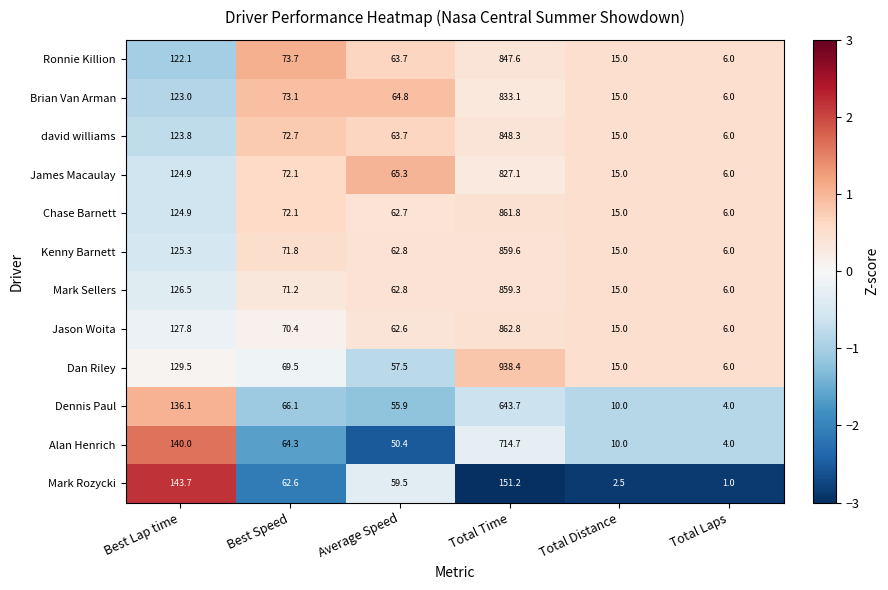

What is the sum of all Dennis Paul values?

915.8